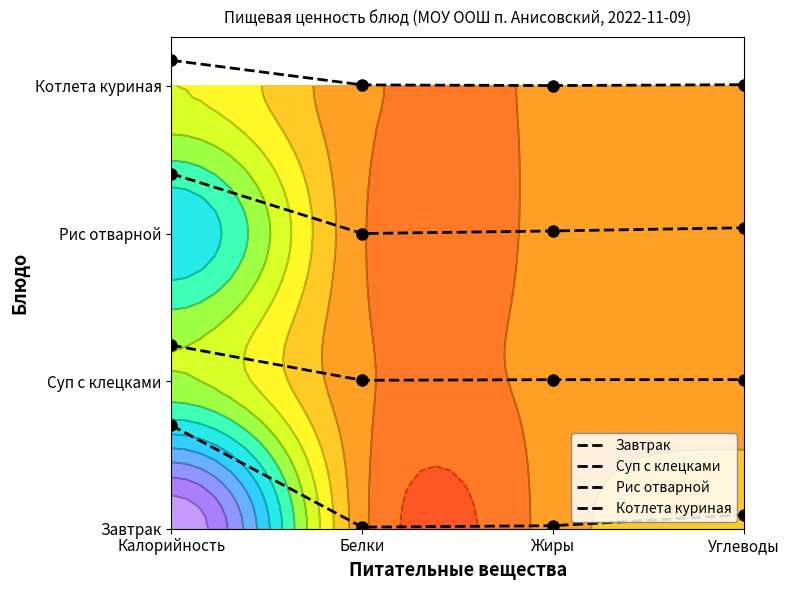

Which category has the lowest value in the Завтрак series?

Белки